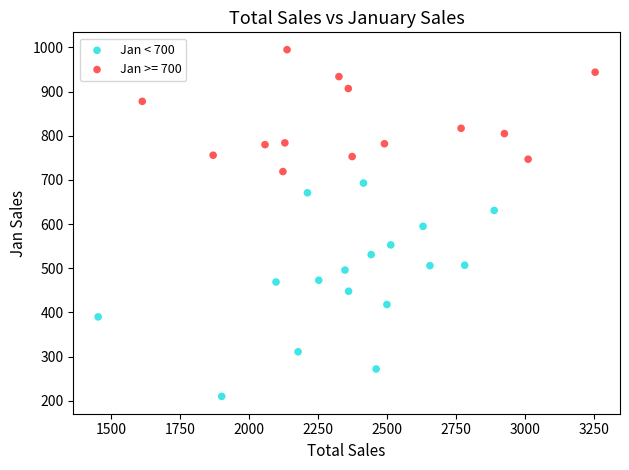

Which series reaches the maximum Y coordinate?

Jan >= 700